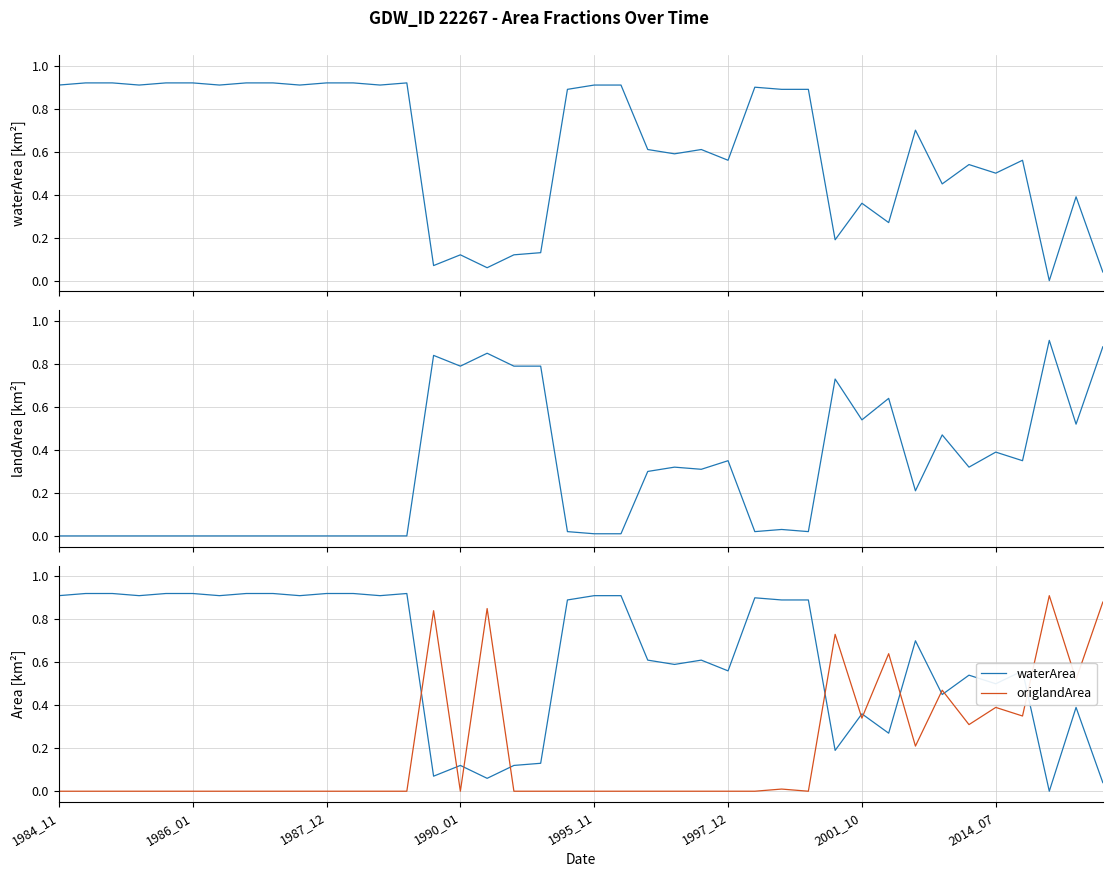

Where is landArea nearest to the value 0?

1984_11